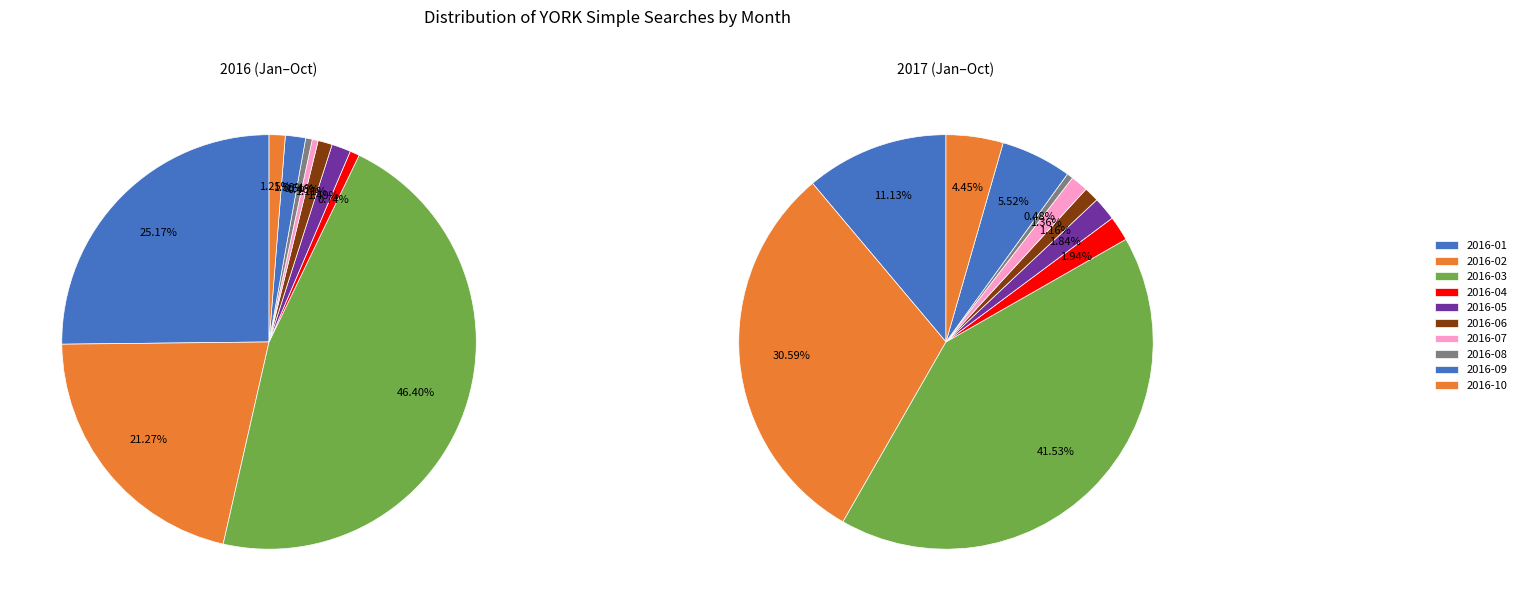

Rank the series at 2016-08 from highest to lowest value.

2016, 2017